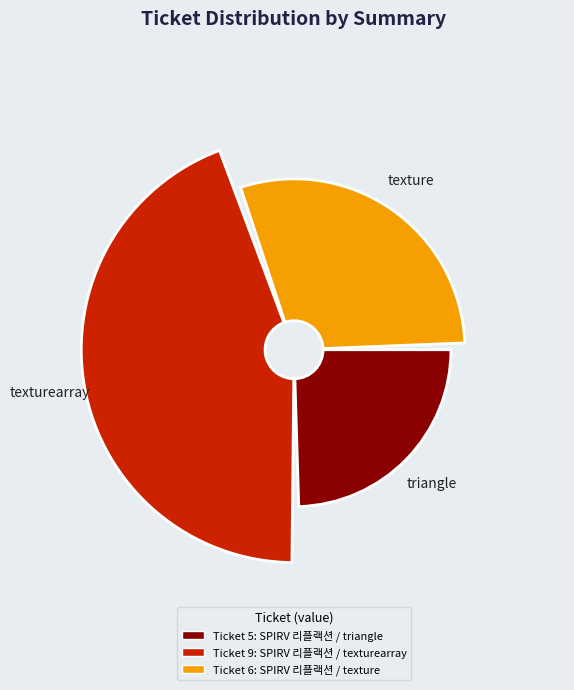

To the nearest percent, what portion does SPIRV 리플랙션 / triangle represent?

25%